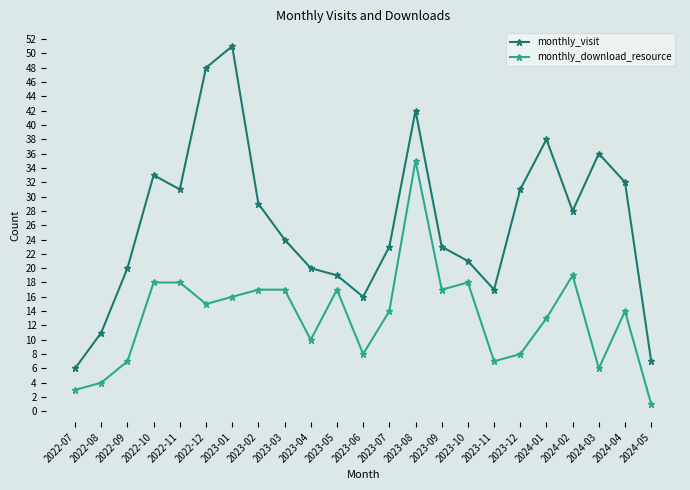

Reading right to left, transcribe all the data shown in this chart.

monthly_visit: 7	32	36	28	38	31	17	21	23	42	23	16	19	20	24	29	51	48	31	33	20	11	6
monthly_download_resource: 1	14	6	19	13	8	7	18	17	35	14	8	17	10	17	17	16	15	18	18	7	4	3